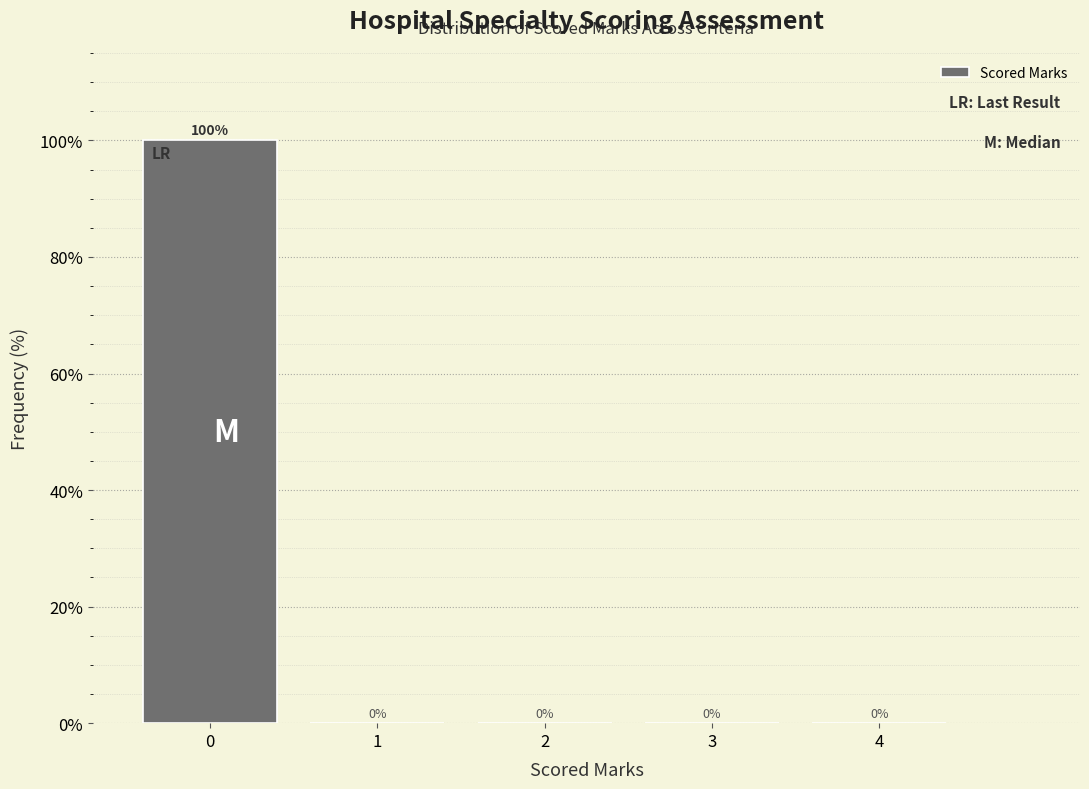

Reading left to right, transcribe this chart: for each bar, give the range it covers on the x-axis and its height.

-0.5 to 0.5: 100
0.5 to 1.5: 0
1.5 to 2.5: 0
2.5 to 3.5: 0
3.5 to 4.5: 0